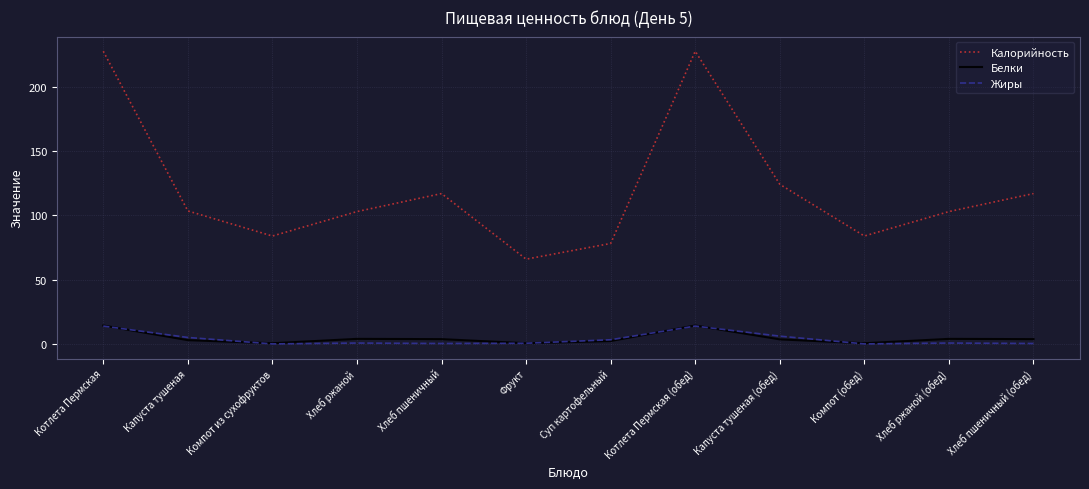

The Белки series shows 14.4 at Котлета Пермская (обед). True or false?

True